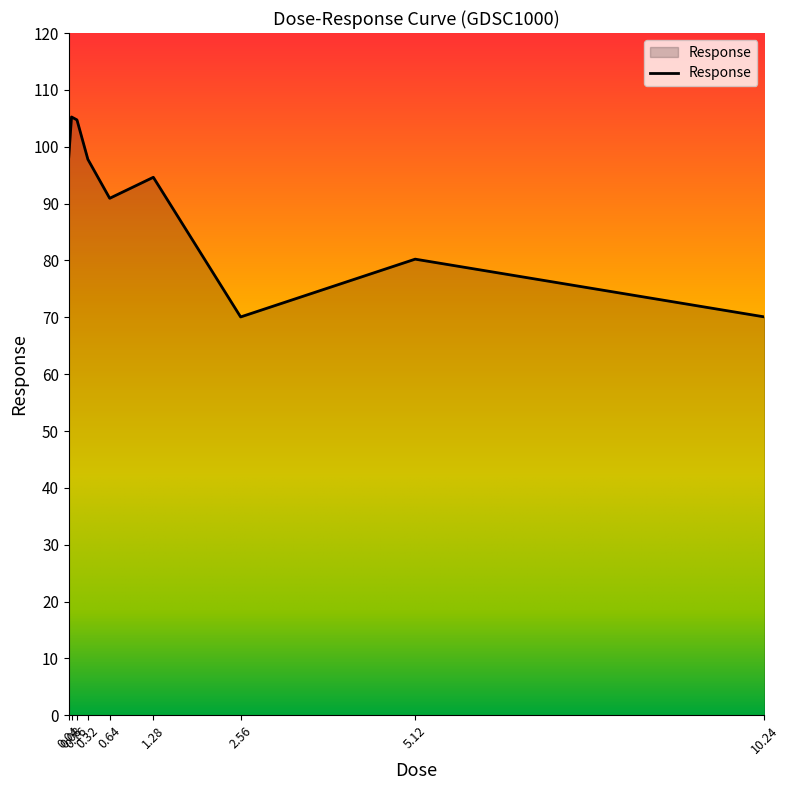

What is the sum of all values?

811.9